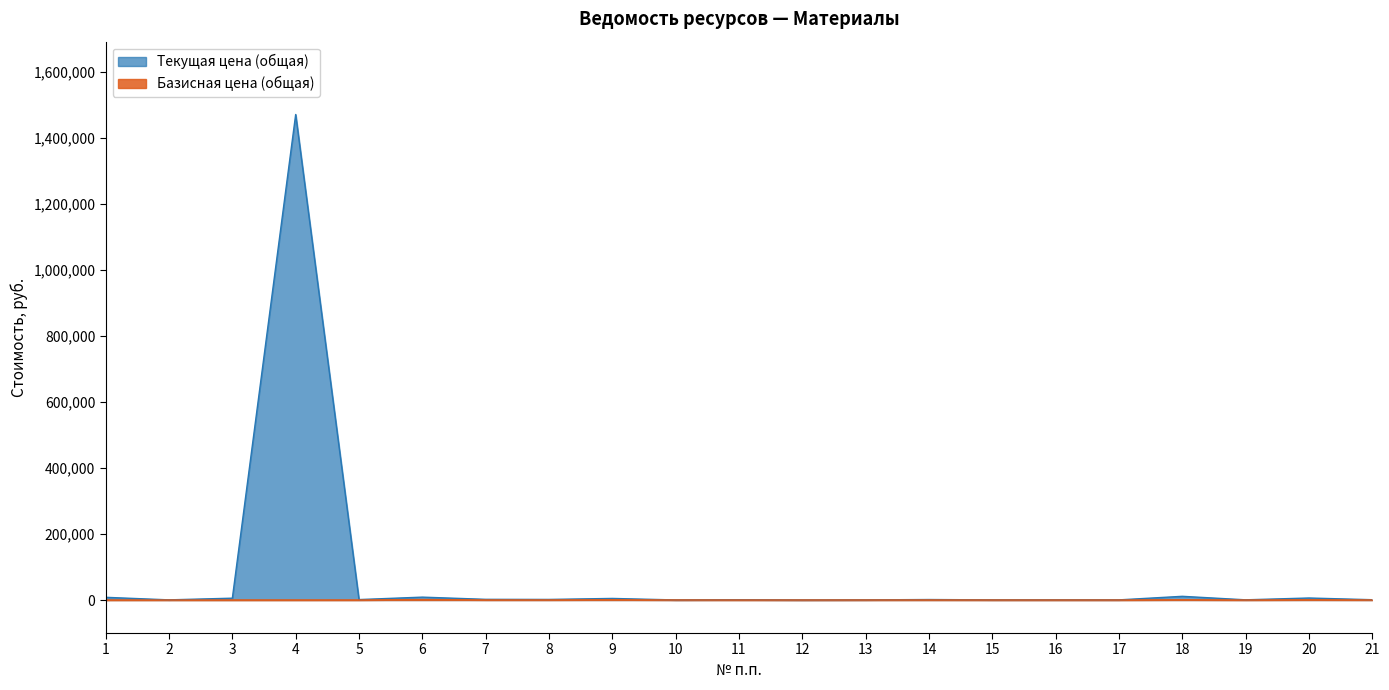

Where is the first local minimum for Текущая цена (общая)?

2